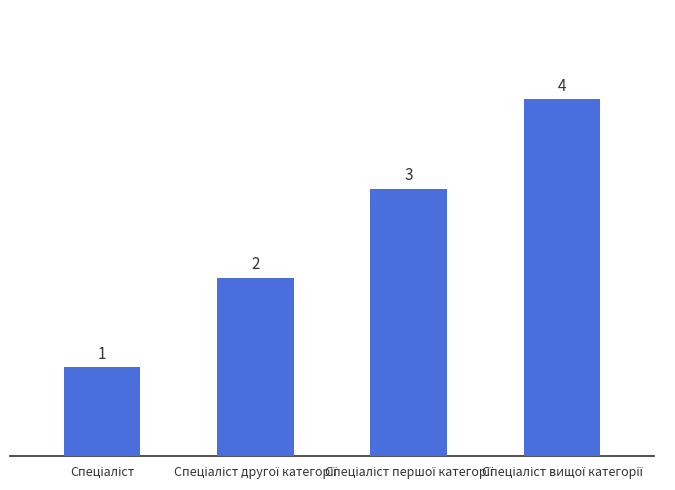

What is the value of the 1st bar from the left?

1